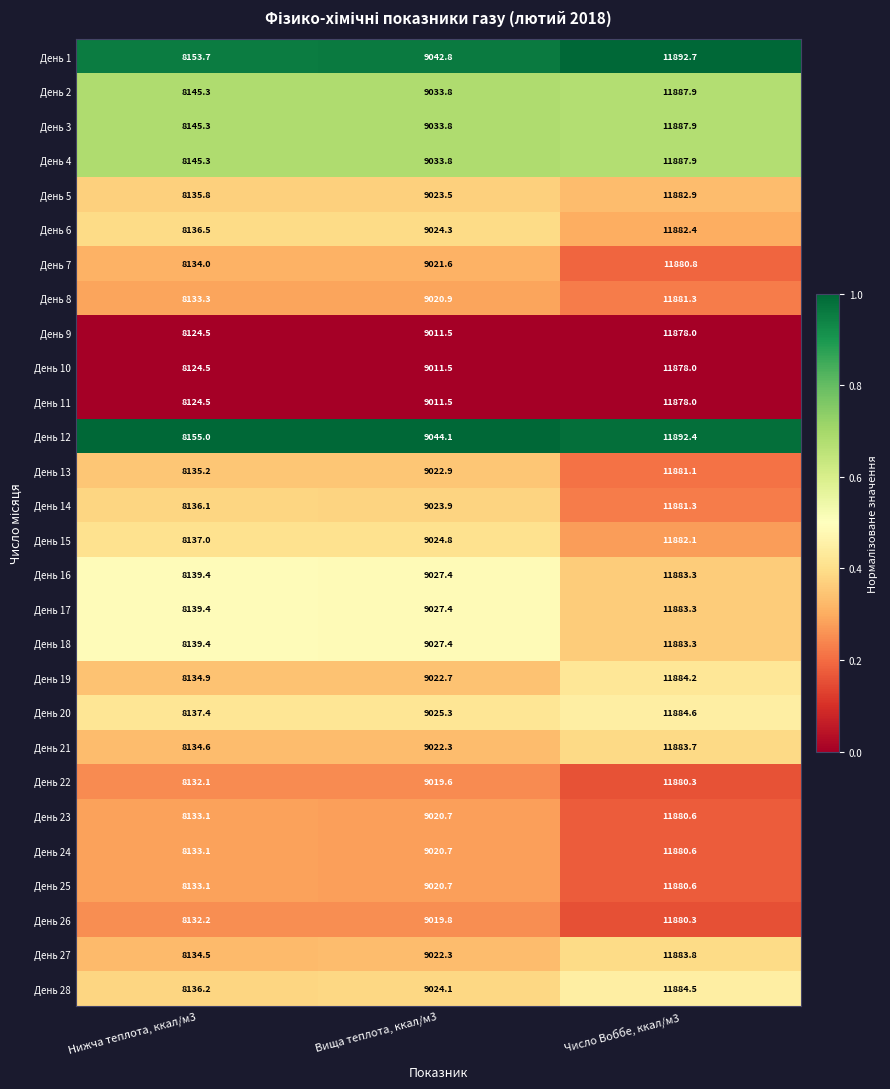

At which label does День 19 first exceed 9022?

Вища теплота, ккал/м3